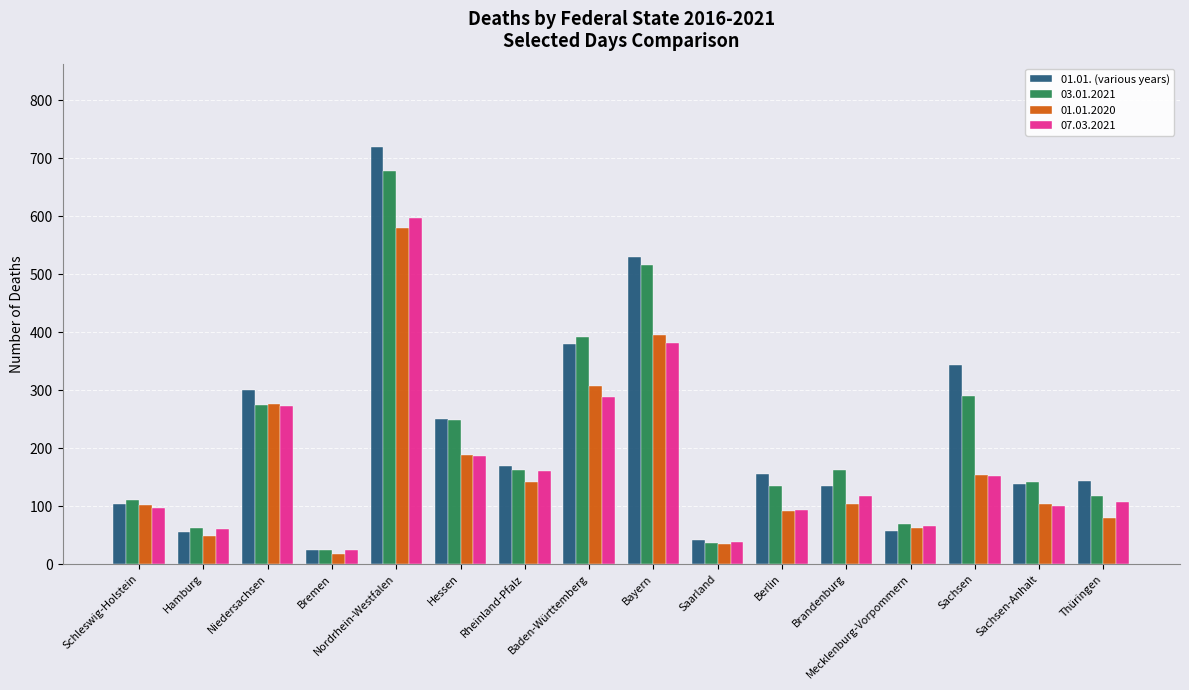

Does the chart contain stacked bars?

No